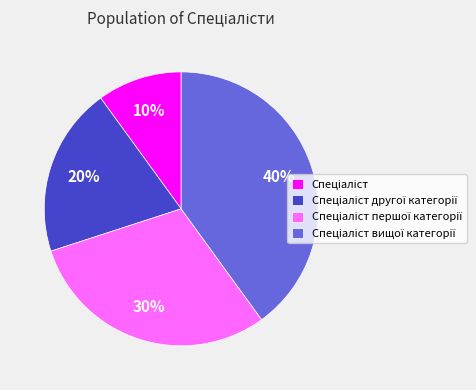

To the nearest percent, what is the difference between the largest and smallest slice percentages?

30%